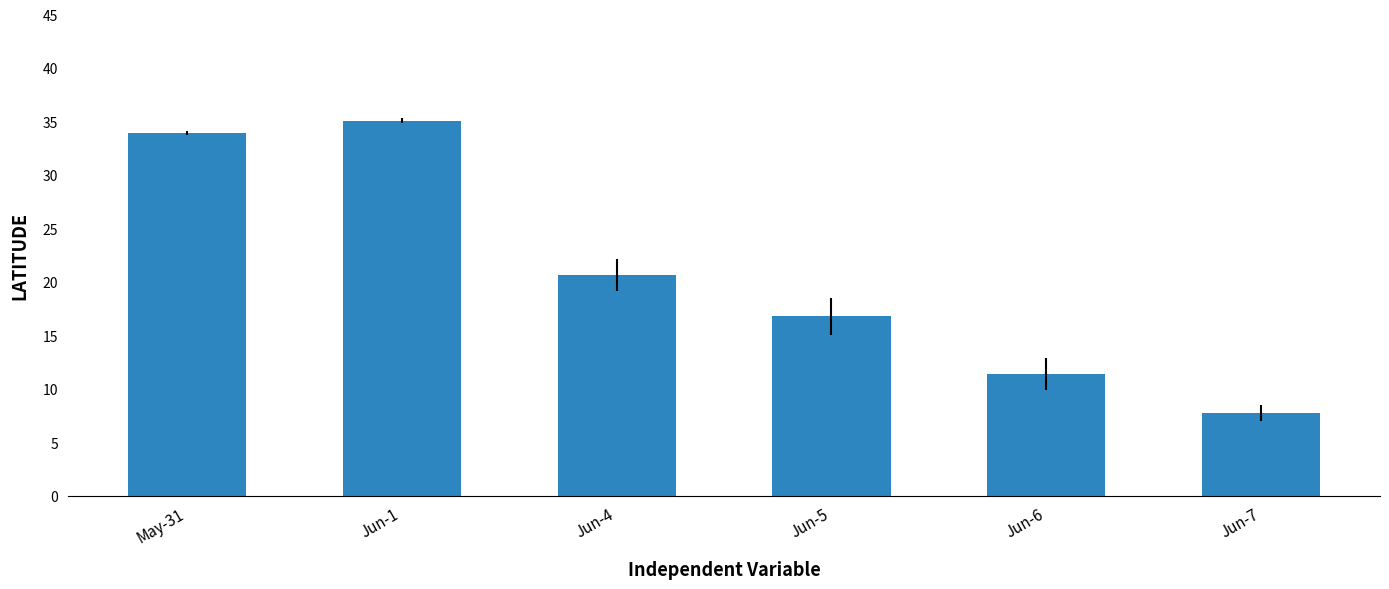

The value at Jun-7 is 7.7. True or false?

True